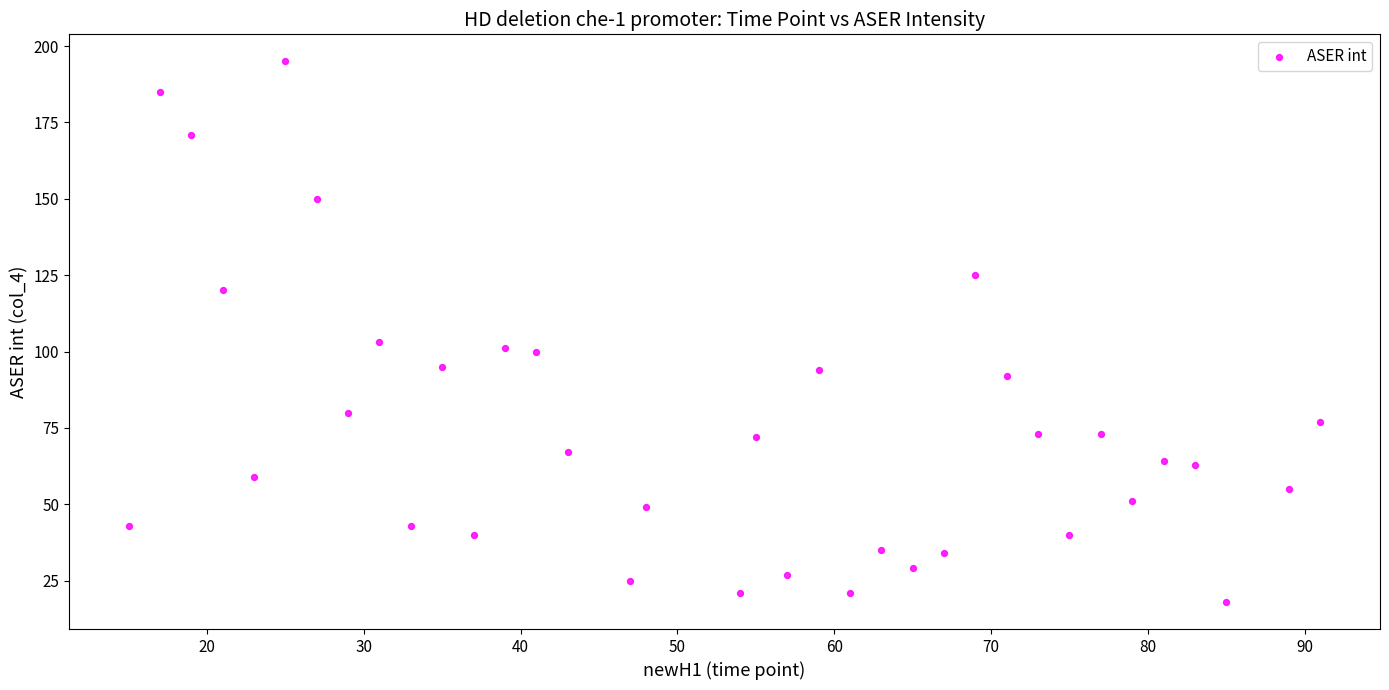

What is the range of Y values (max minus min)?

177